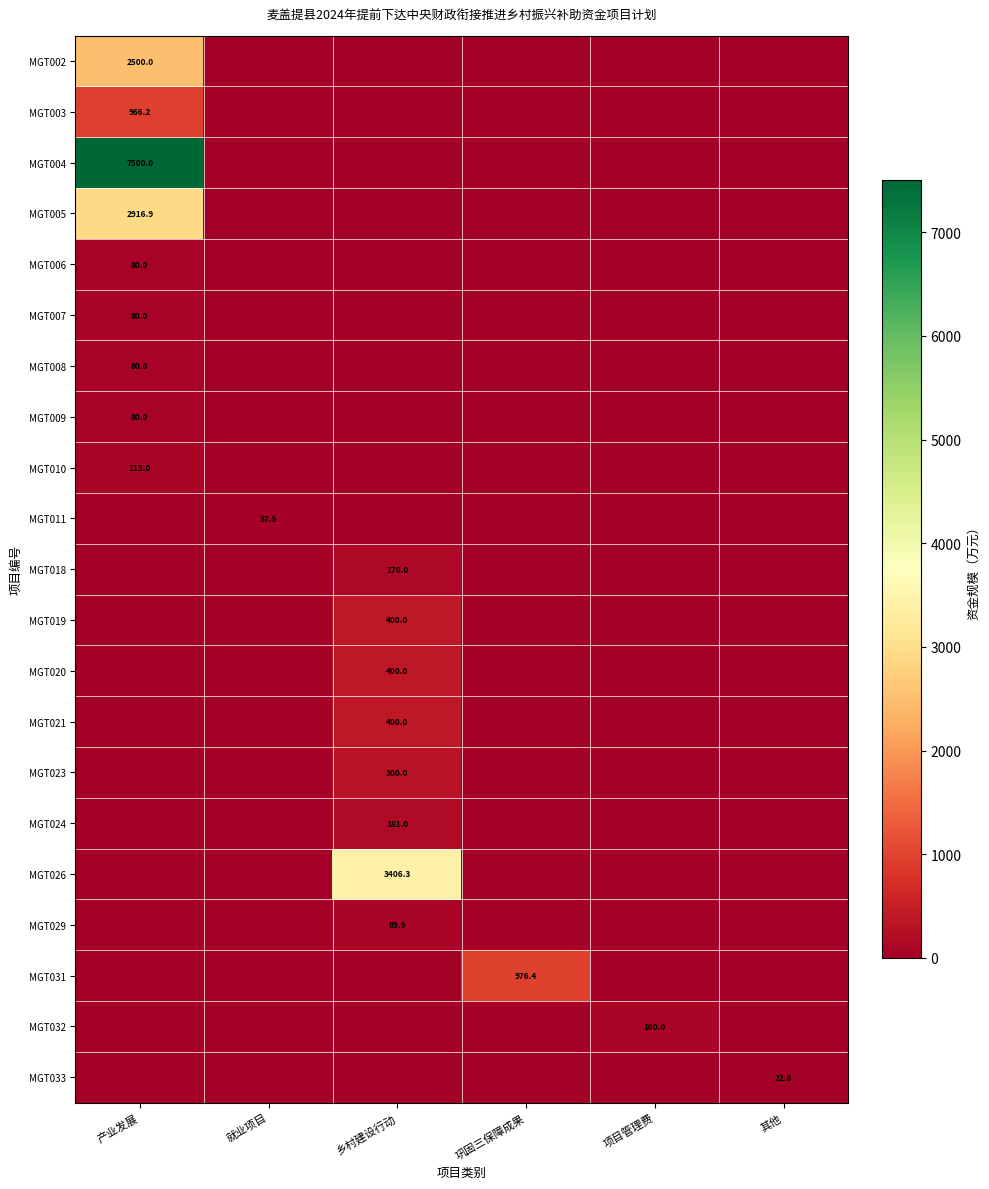

How many data points does each series have?

6